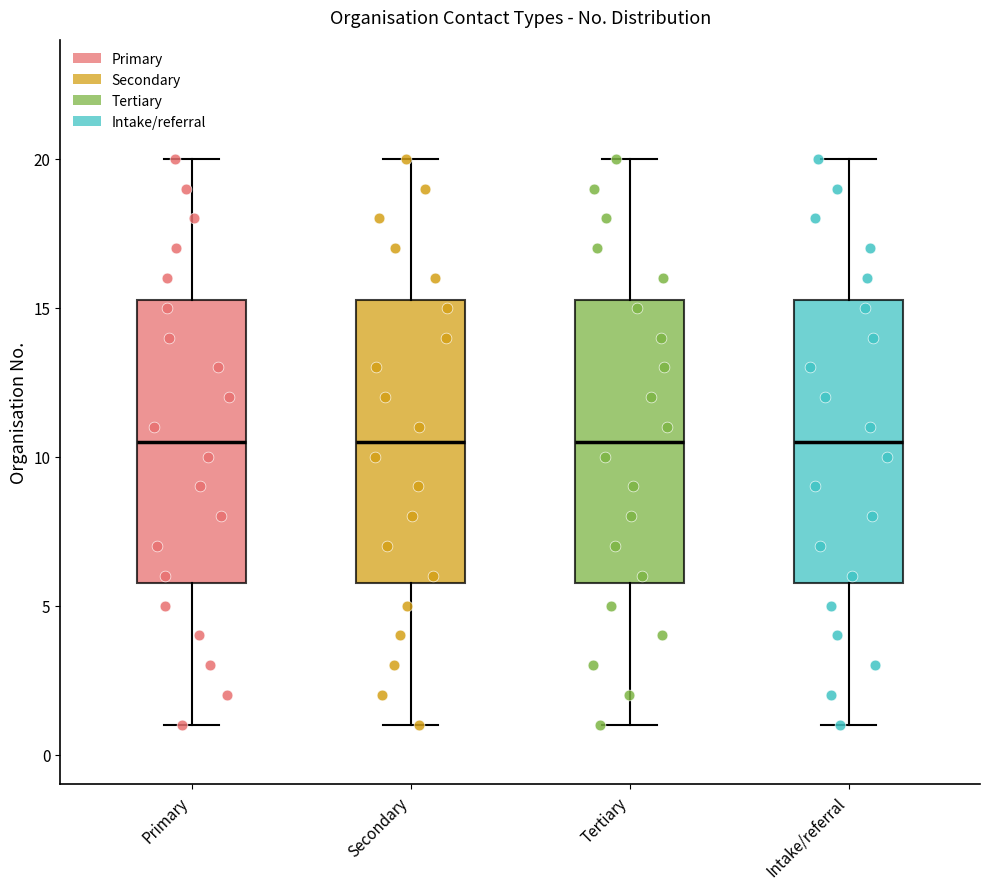

Where does the upper whisker of the box for Tertiary end on the y-axis? The values are not printed on the chart, so give them approximately, as read against the axis.

20.0